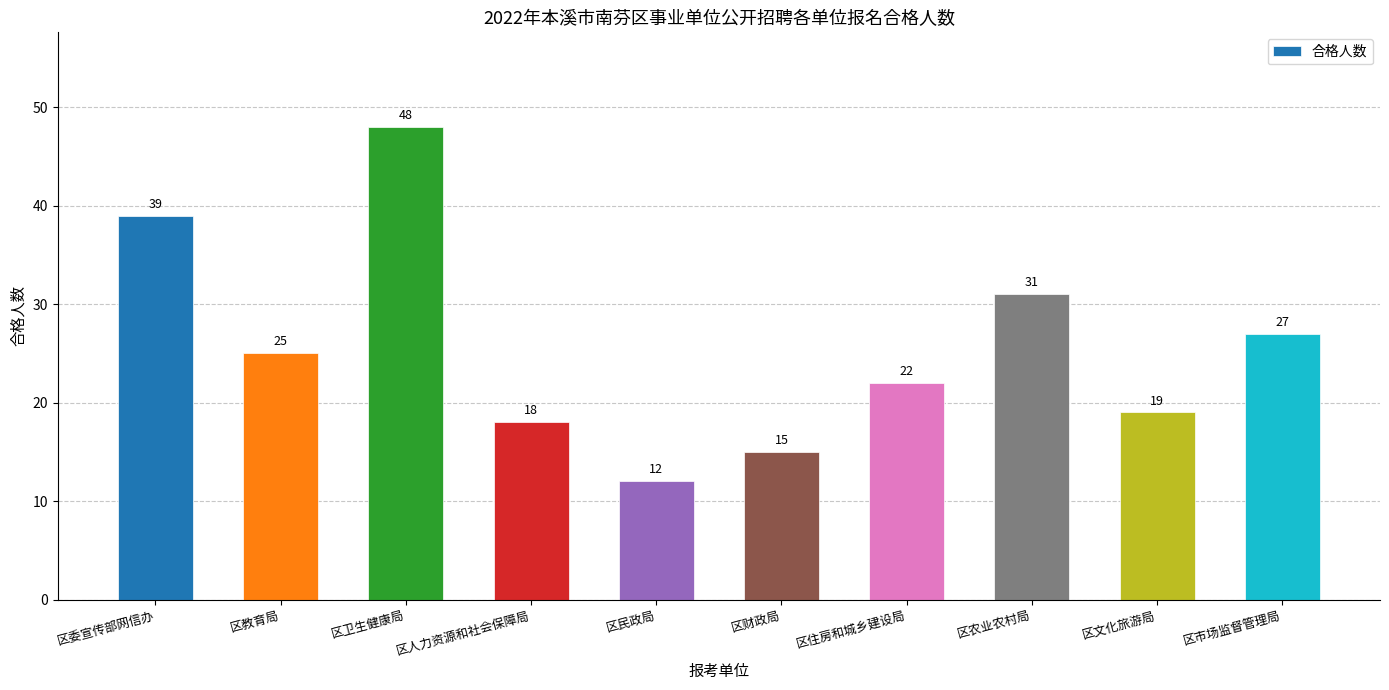

Reading left to right, extract all data points from this chart.

39	25	48	18	12	15	22	31	19	27